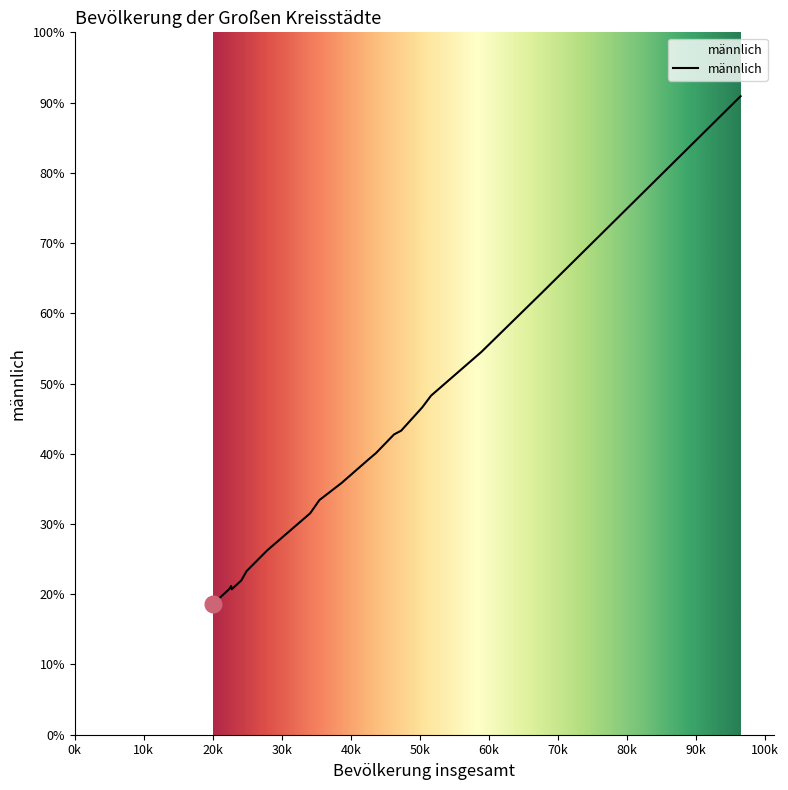

Which label corresponds to the largest value in the chart?

96458